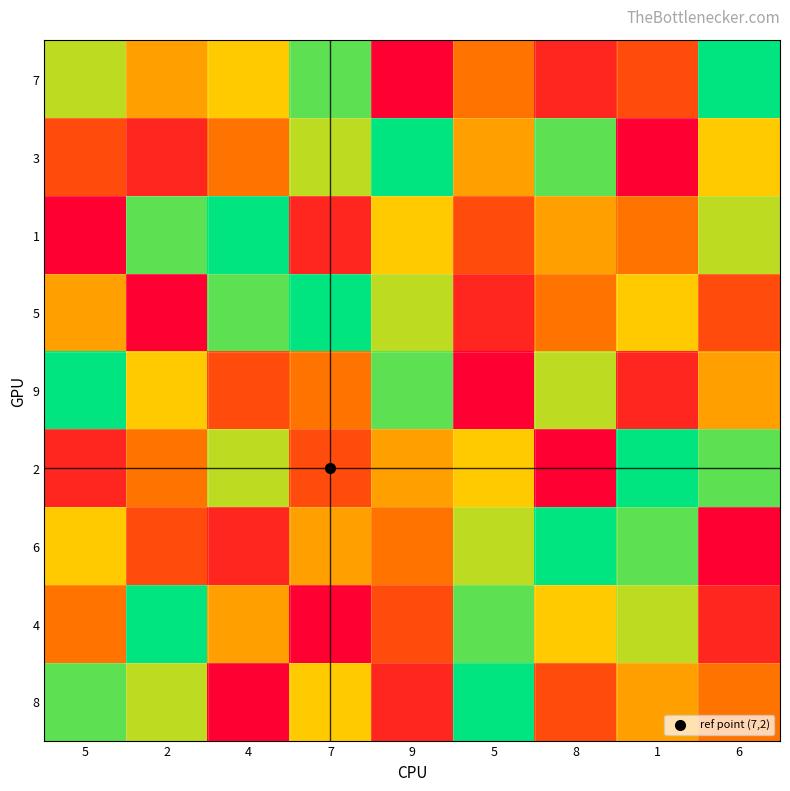

Rank the series by their maximum value, from highest to lowest.

7, 3, 1, 5, 9, 2, 6, 4, 8